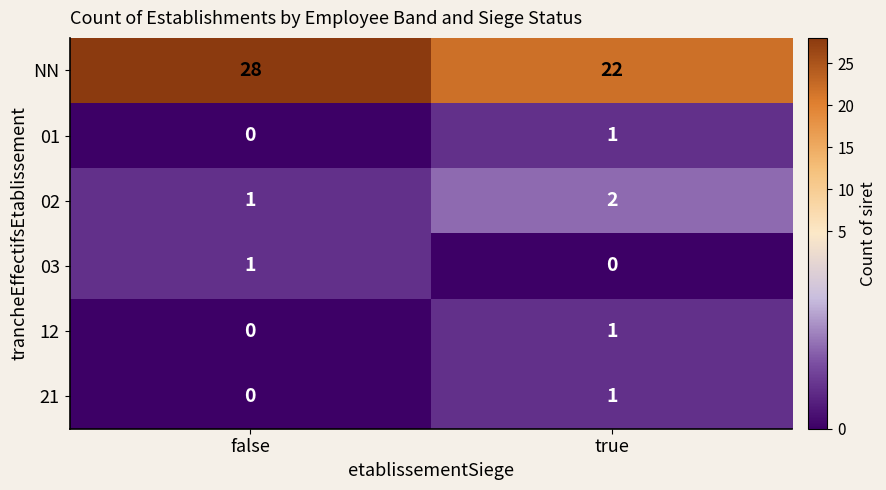

Reading right to left, list all the values displayed in this chart.

NN: 22	28
01: 1	0
02: 2	1
03: 0	1
12: 1	0
21: 1	0